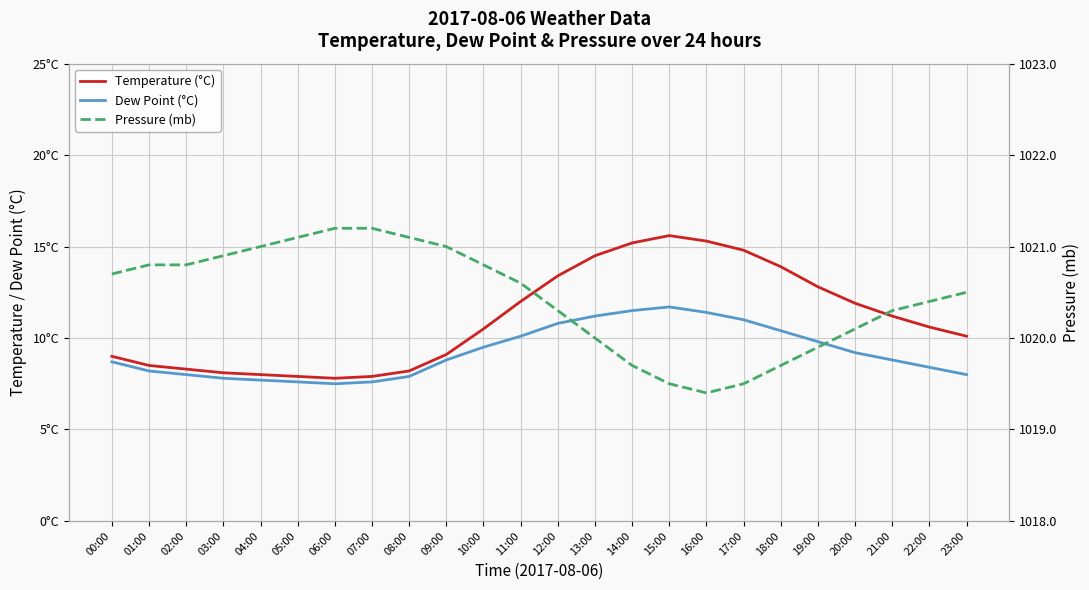

What is the value of the temp point at the 9th from the left?

8.2